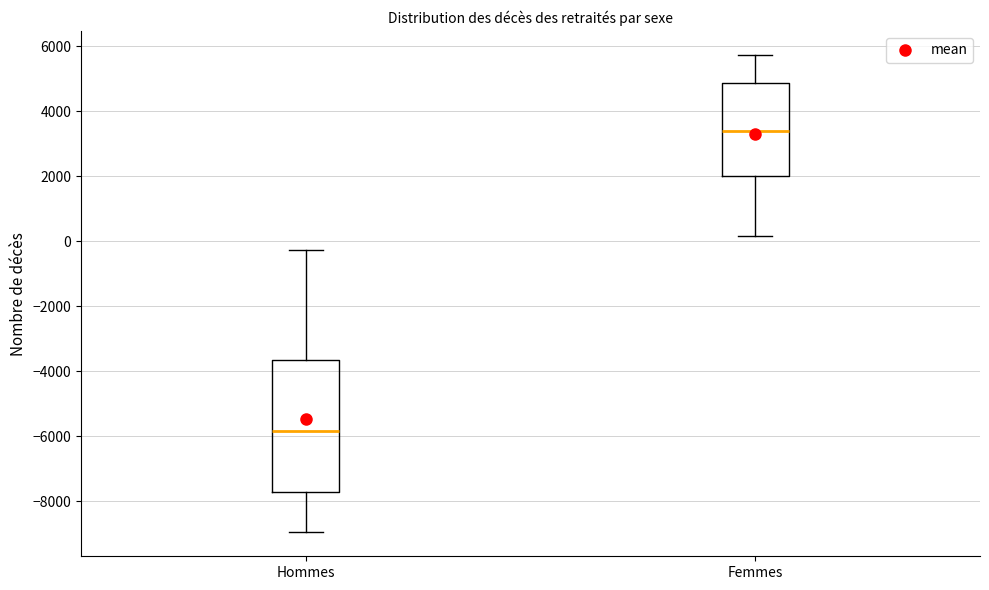

Which box is the tallest, from its lower edge to its upper edge?

Hommes